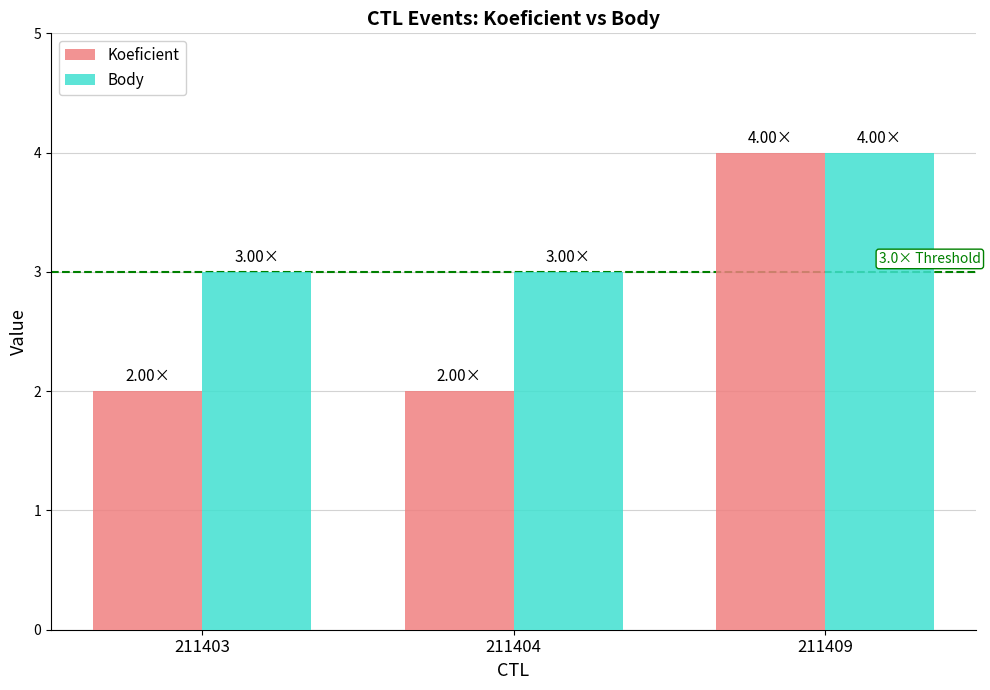

Which series has the widest spread of values?

Koeficient